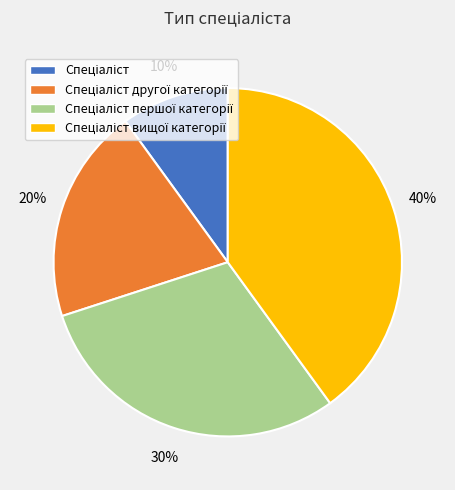

To the nearest percent, what is the difference between the largest and smallest slice percentages?

30%